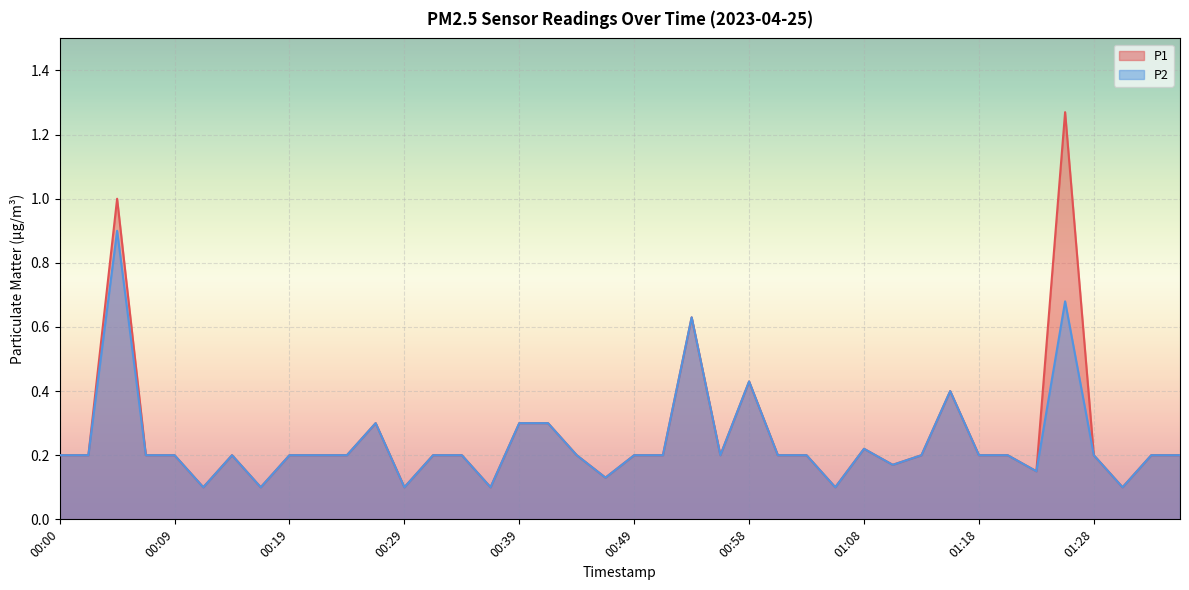

What is the approximate value of P1 at 00:51?

0.2